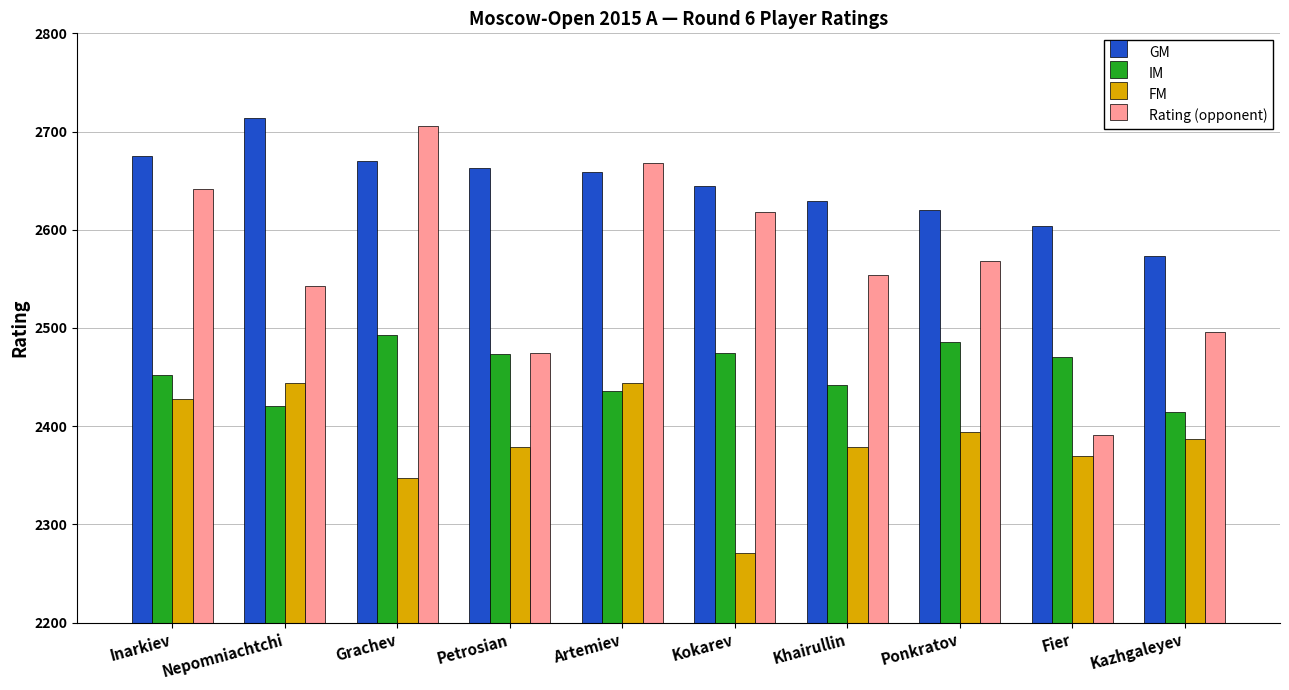

What is the approximate value of FM at Fier?

2370